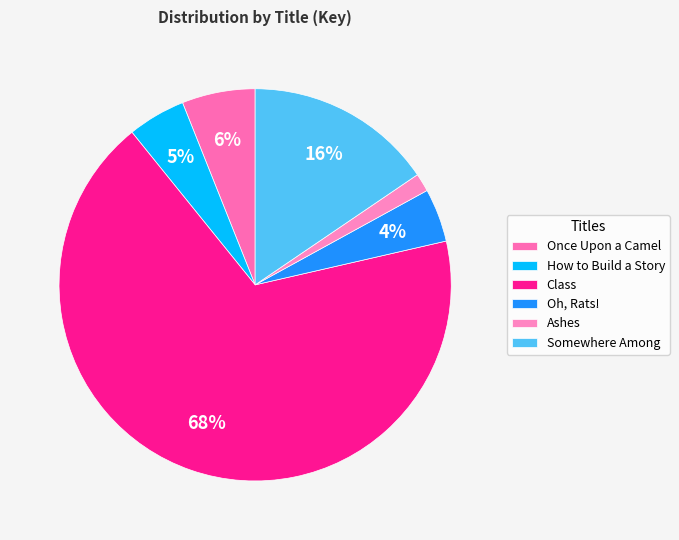

Count the number of slices in the pie.

6